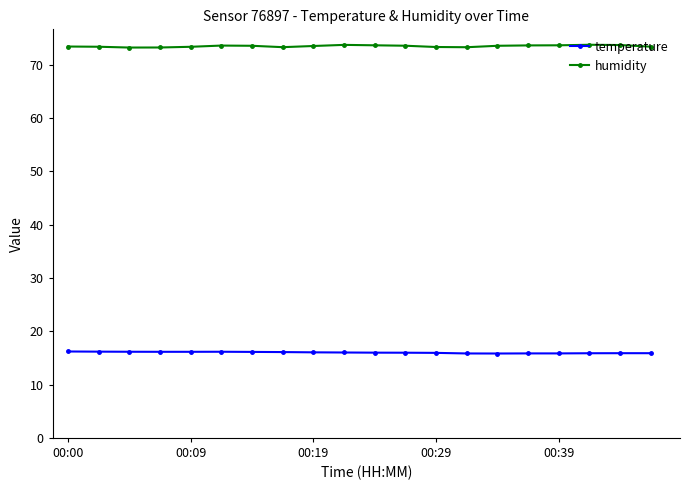

List the series in order of their overall mean, lowest first.

temperature, humidity